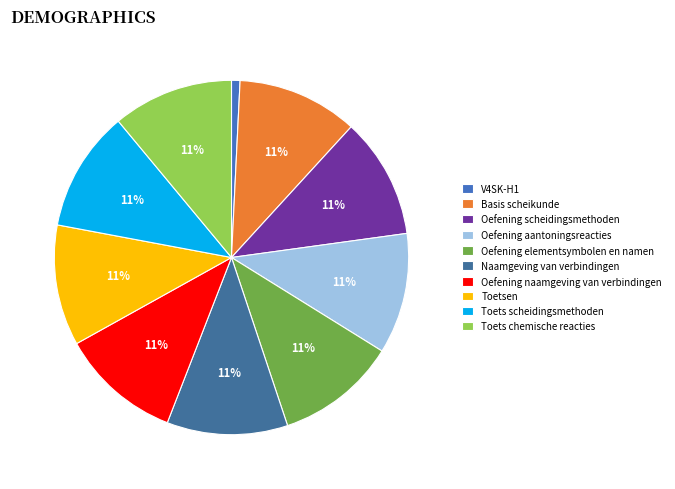

Is the sum of Oefening elementsymbolen en namen and Oefening scheidingsmethoden greater than half?

No